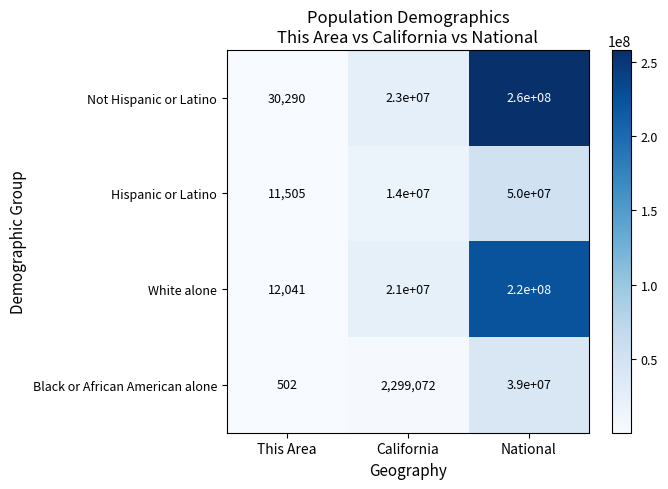

What is the greatest value displayed?

260000000